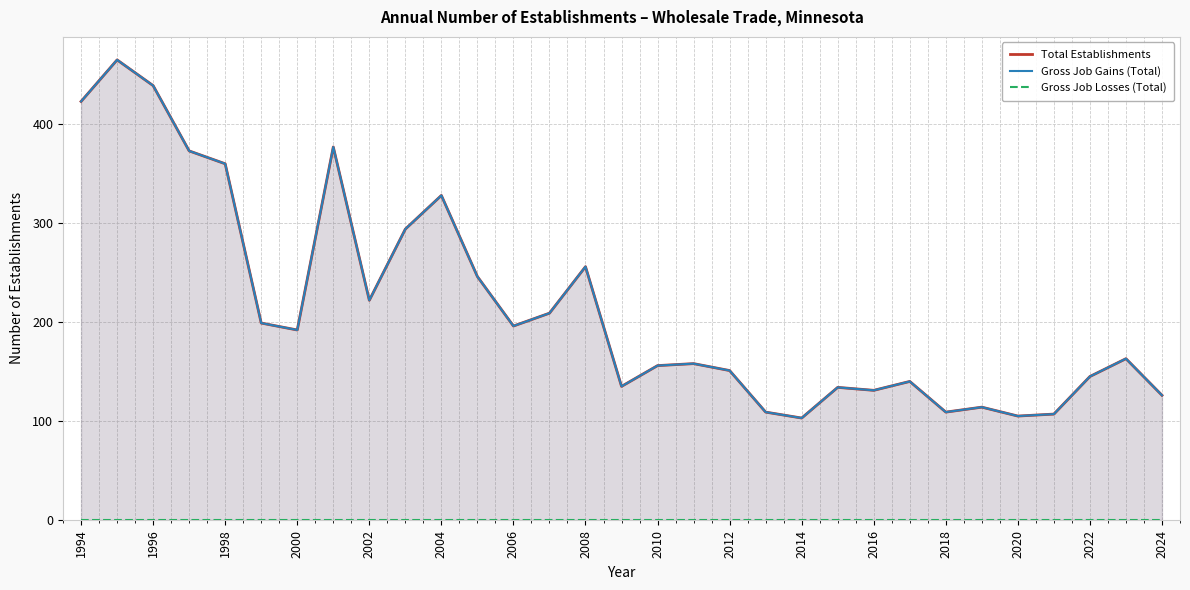

Which series has the largest range (max minus min)?

Total Establishments